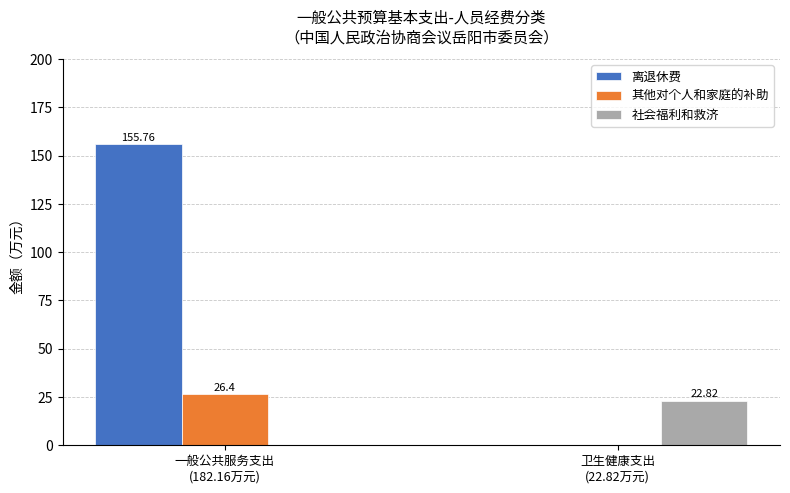

Does the chart contain stacked bars?

No